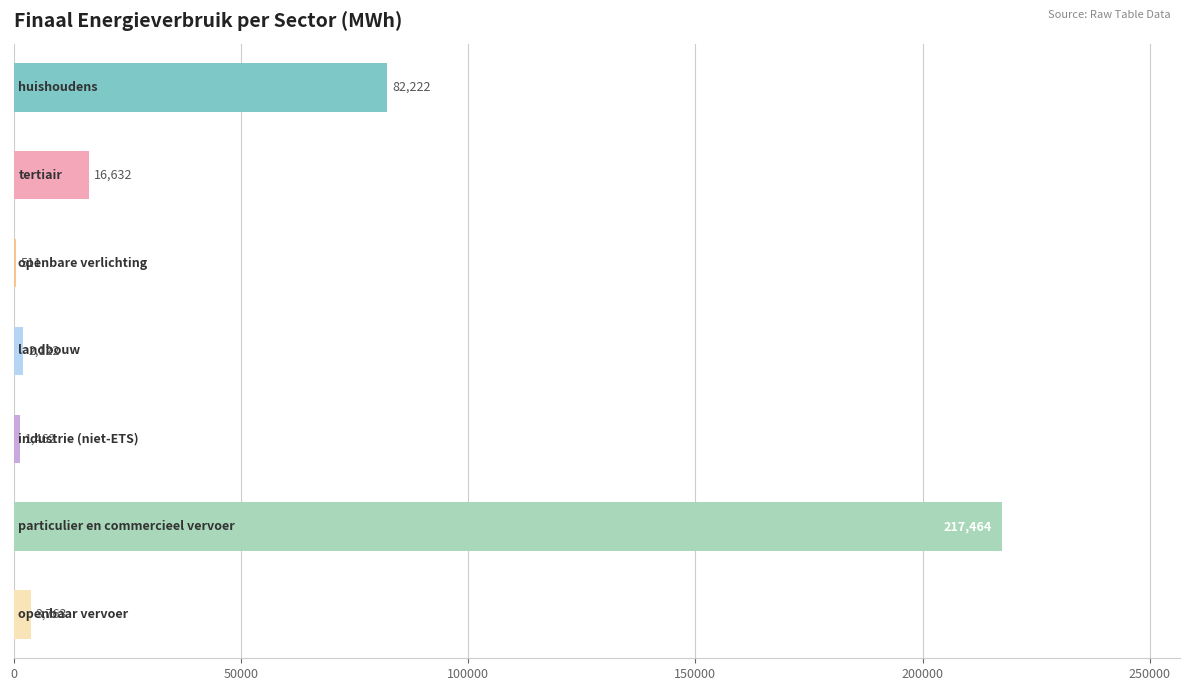

What is the maximum value shown in the chart?

217464.1